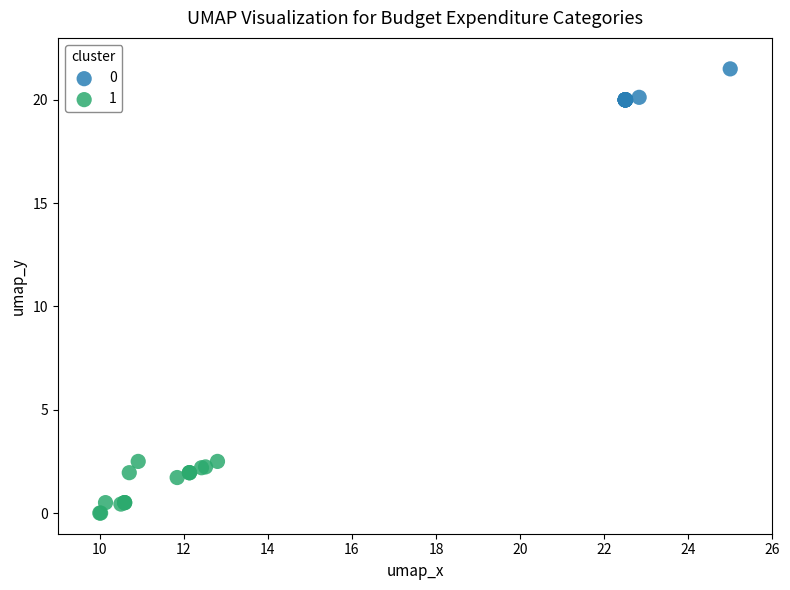

Which series contains the lowest Y value?

1